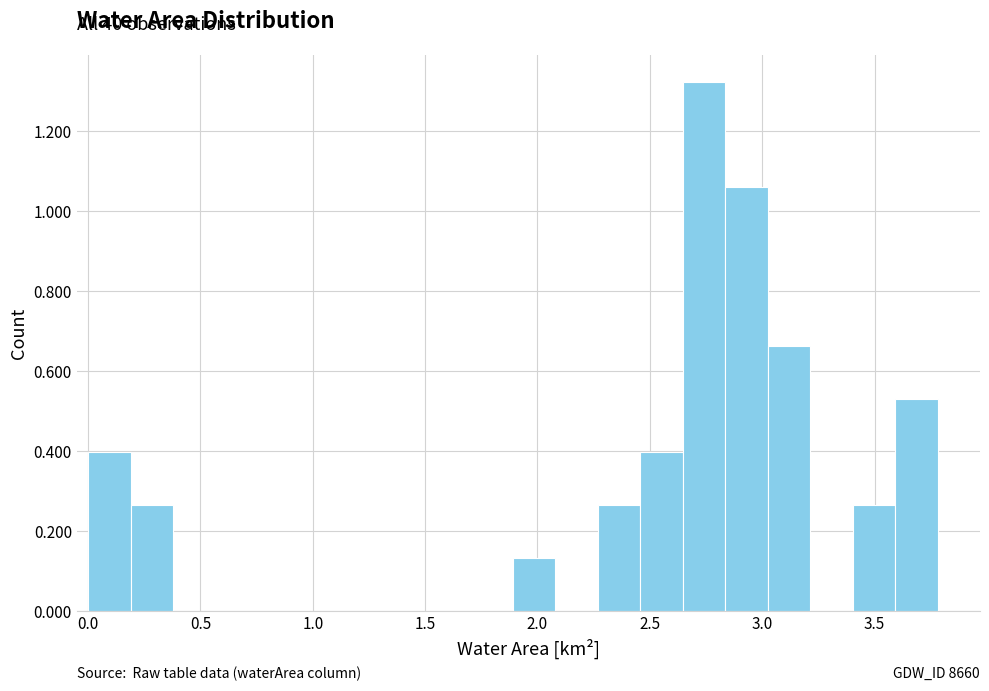

Read against the x-axis, roughly where is the centre of the tallest bar?

2.75